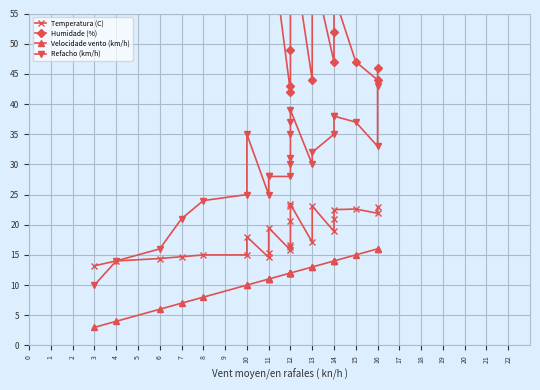

Does the chart have visible grid lines?

Yes